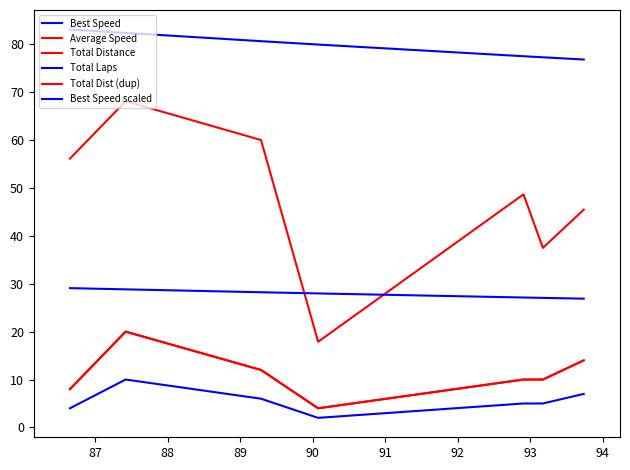

Reading right to left, list all the values displayed in this chart.

Best Speed: 76.8	77.3	77.5	79.9	80.6	82.4	83.1
Average Speed: 45.5	37.5	48.7	17.9	60.0	68.1	56.1
Total Distance: 14.0	10.0	10.0	4.0	12.0	20.0	8.0
Total Laps: 7.0	5.0	5.0	2.0	6.0	10.0	4.0
Total Dist (dup): 14.0	10.0	10.0	4.0	12.0	20.0	8.0
Best Speed scaled: 26.9	27.0	27.1	28.0	28.2	28.8	29.1